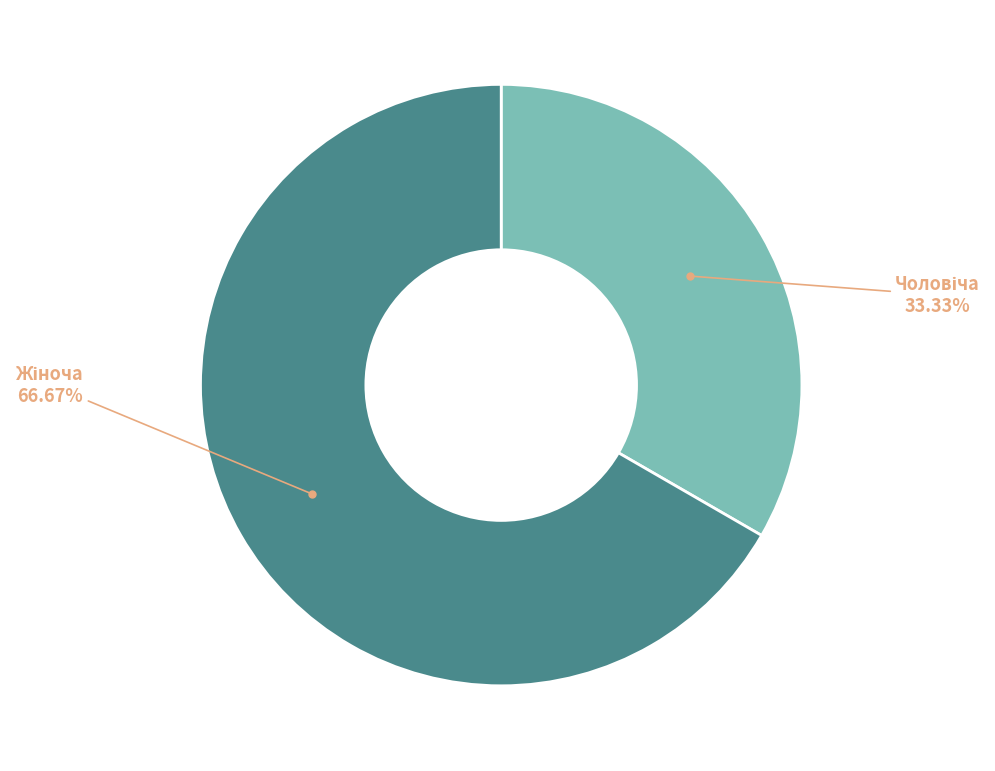

Is there a majority slice in this chart?

Yes